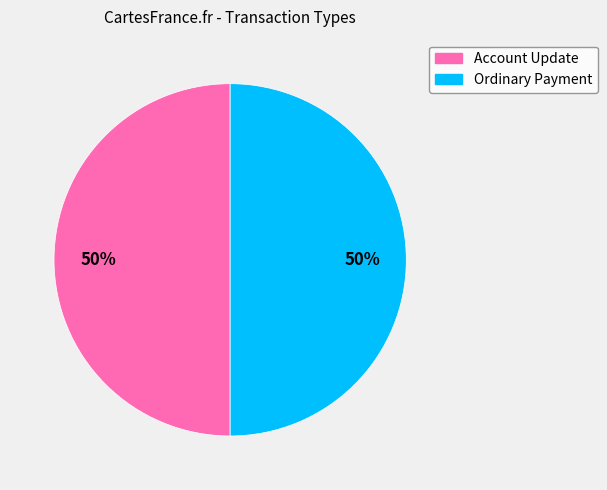

Combined, do Ordinary Payment and Account Update account for over 50%?

Yes